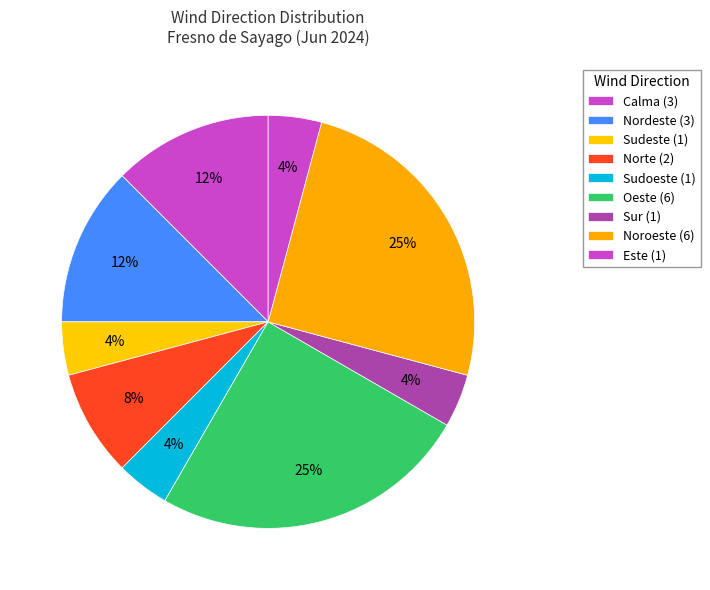

How many slices are in this pie chart?

9